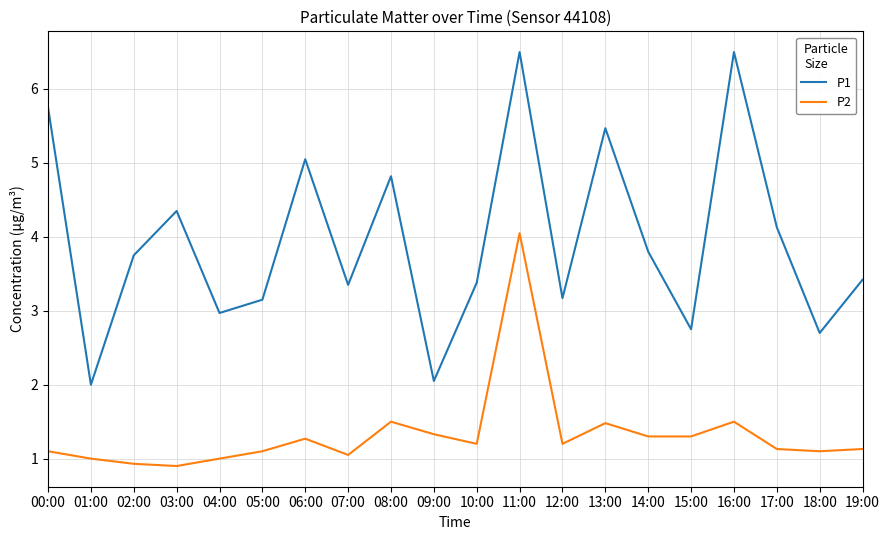

True or false: P1 and P2 cross at least once.

False